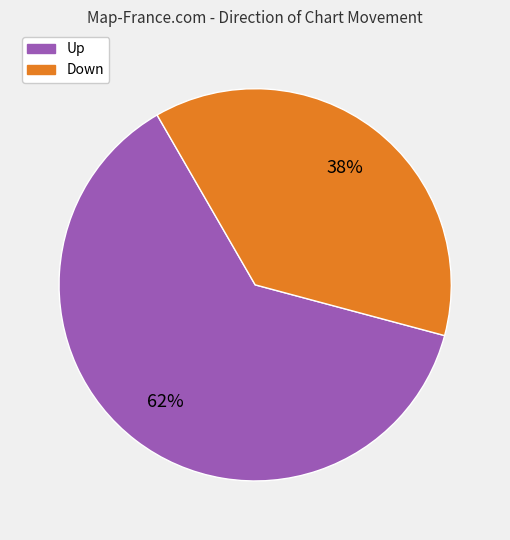

Count the number of slices in the pie.

2